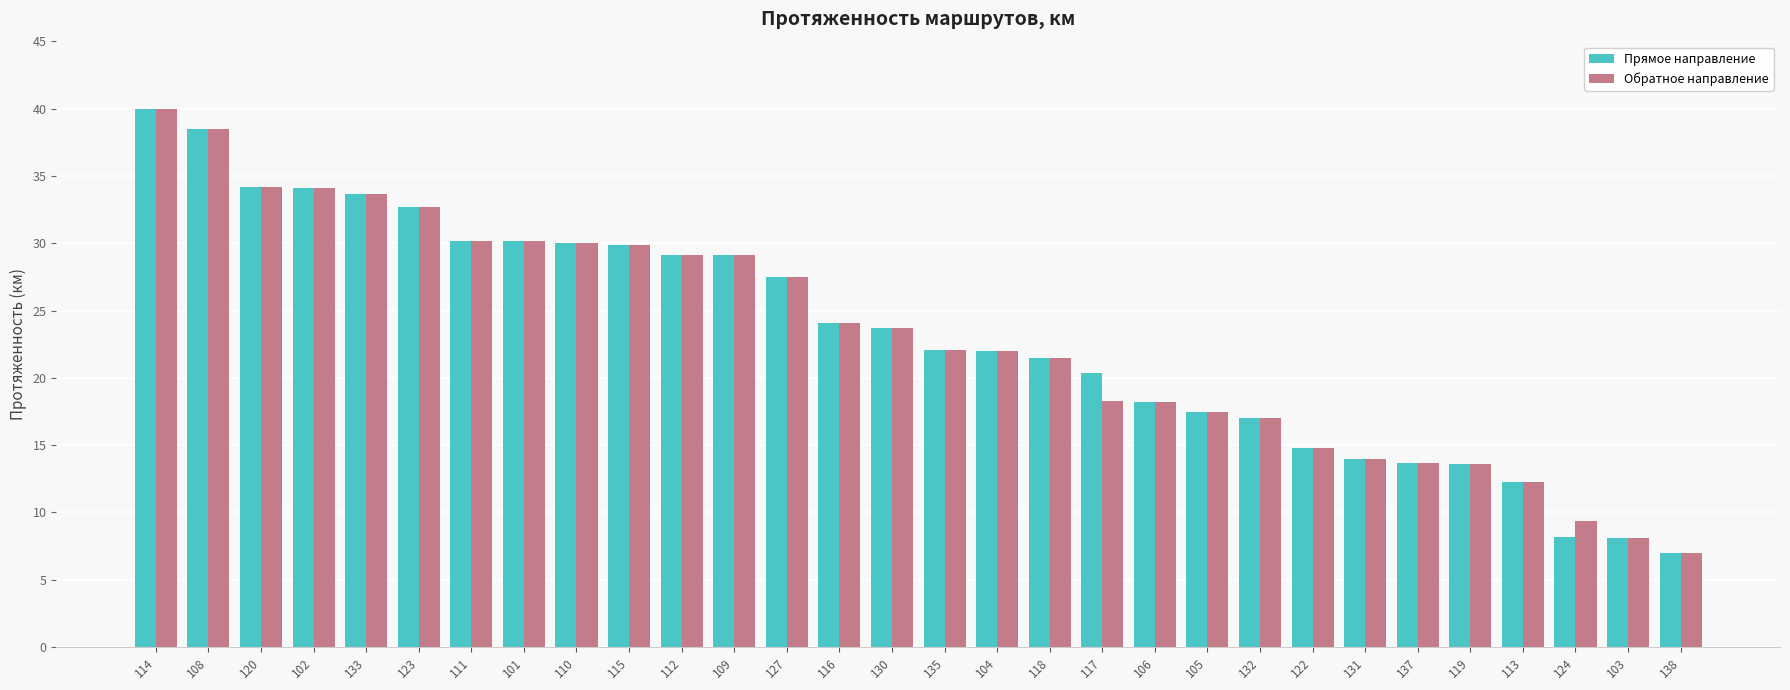

Where does the Прямое направление series first go above 23?

114